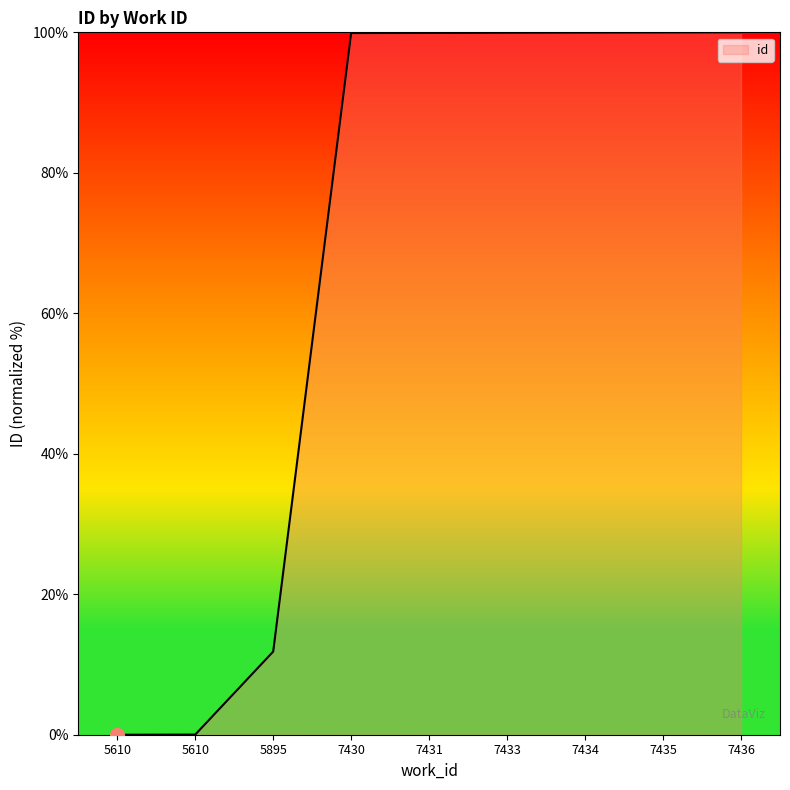

Rank the categories by value from highest to lowest.

7436, 7435, 7434, 7433, 7431, 7430, 5895, 5610, 5610